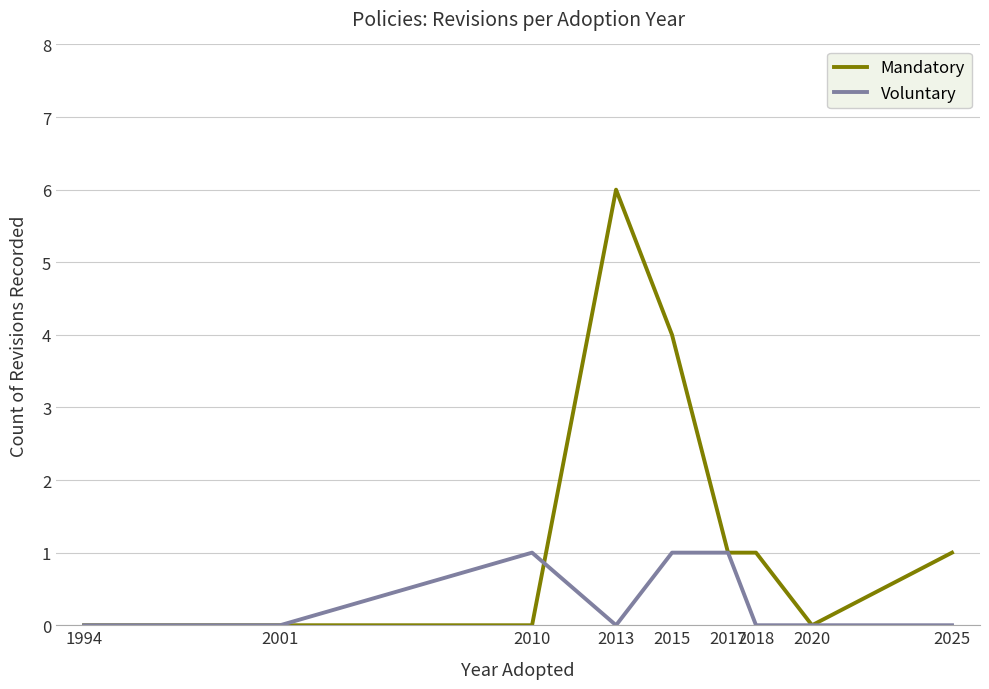

Which series has the largest total across all categories?

Mandatory